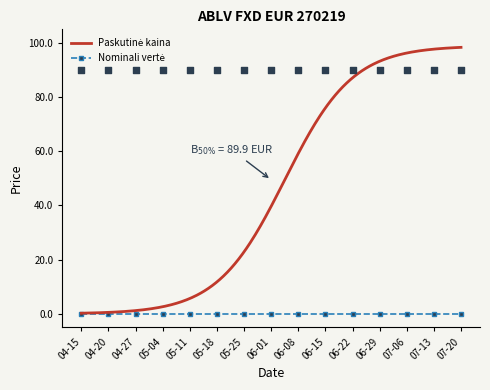

What are all the series names shown in the legend?

Paskutinė kaina, Nominali vertė